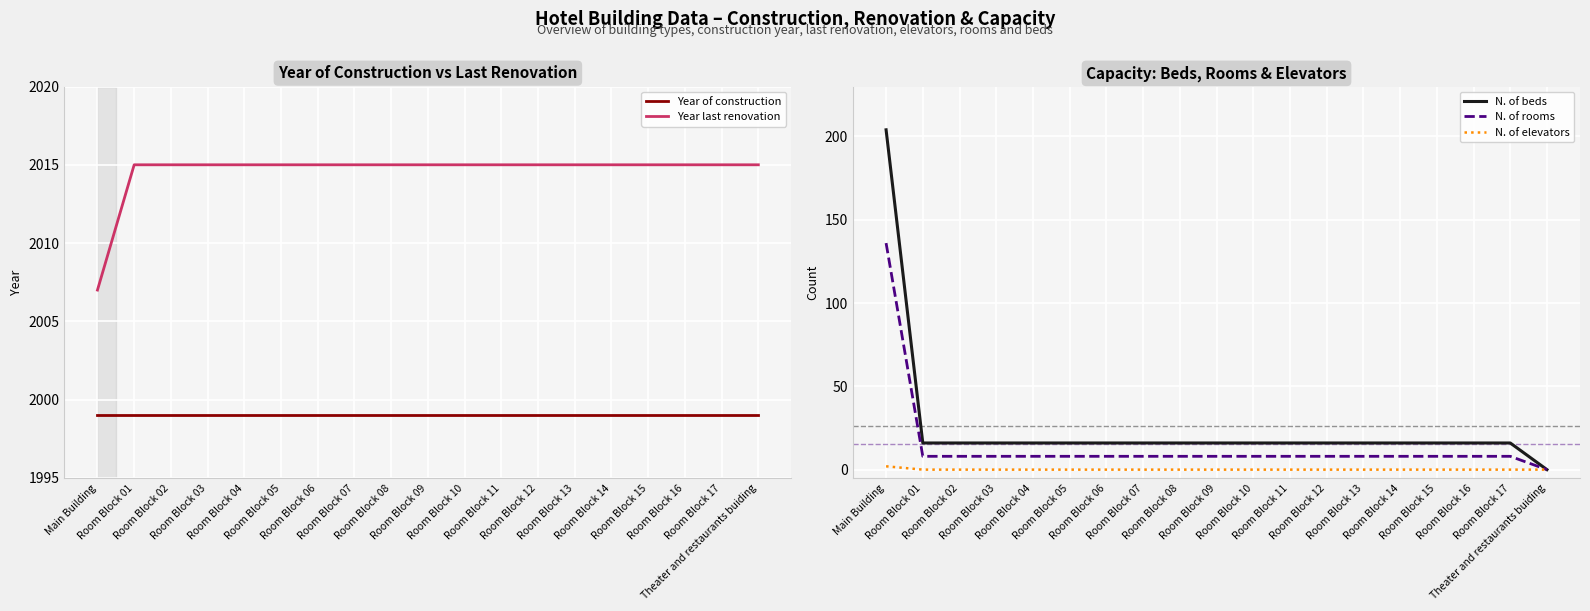

Reading left to right, list all the values displayed in this chart.

Year of construction: 1999	1999	1999	1999	1999	1999	1999	1999	1999	1999	1999	1999	1999	1999	1999	1999	1999	1999	1999
Year last renovation: 2007	2015	2015	2015	2015	2015	2015	2015	2015	2015	2015	2015	2015	2015	2015	2015	2015	2015	2015
N. of beds: 204	16	16	16	16	16	16	16	16	16	16	16	16	16	16	16	16	16	0
N. of rooms: 136	8	8	8	8	8	8	8	8	8	8	8	8	8	8	8	8	8	0
N. of elevators: 2	0	0	0	0	0	0	0	0	0	0	0	0	0	0	0	0	0	0